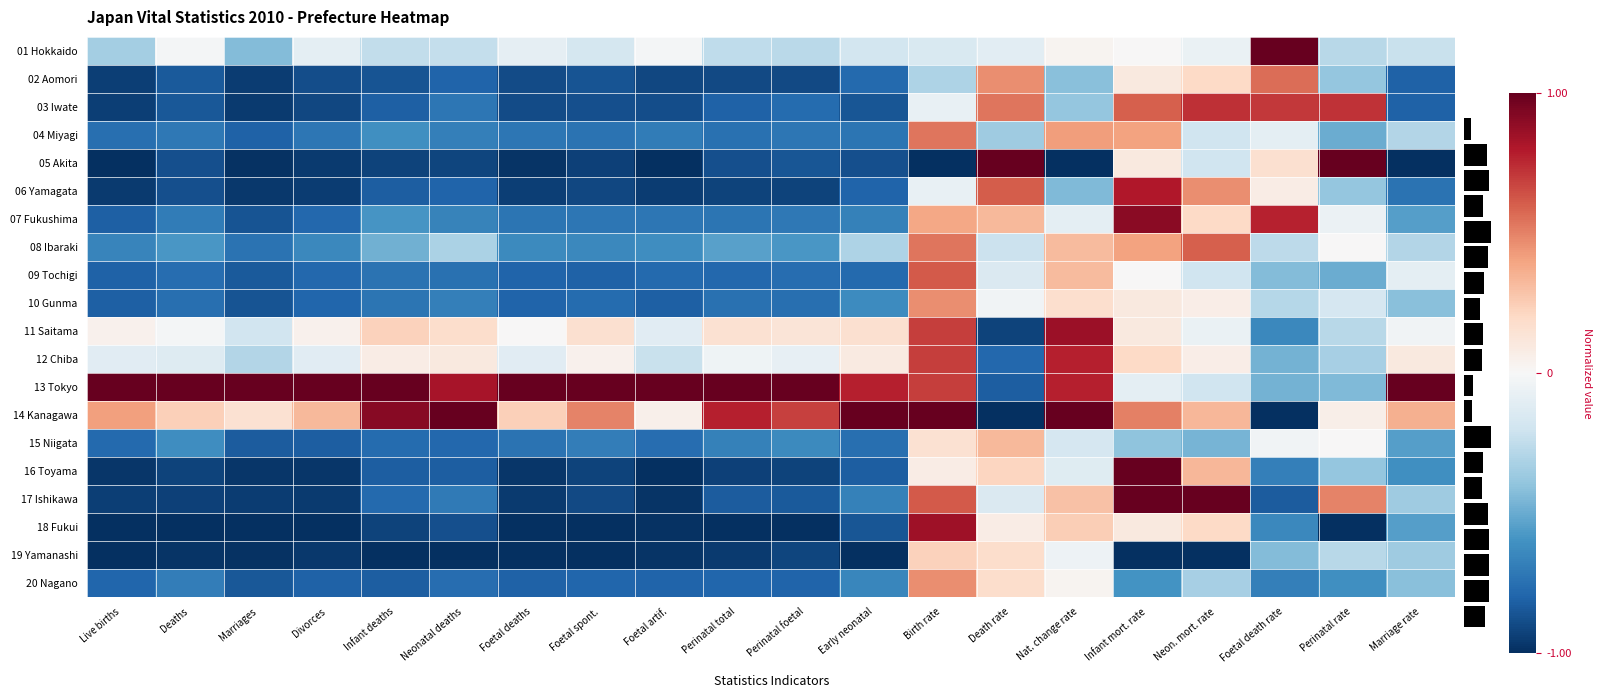

At how many categories does at least one series exceed 0?

20